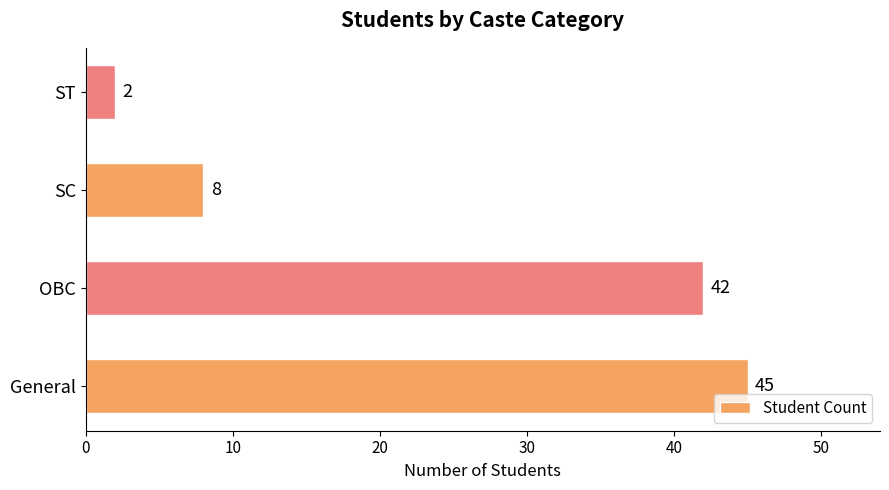

What is the difference between the maximum and minimum values?

43